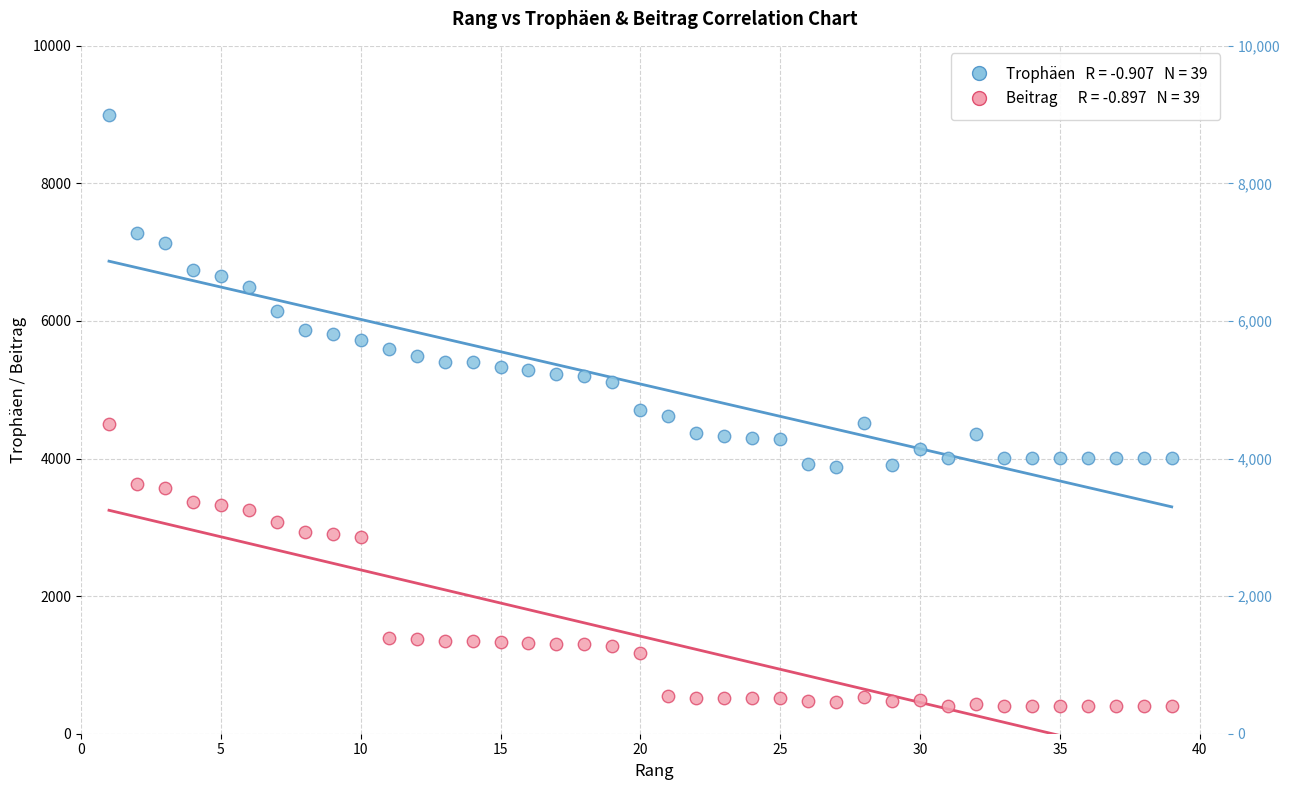

Across all data points, what is the range of X values (max minus min)?

38